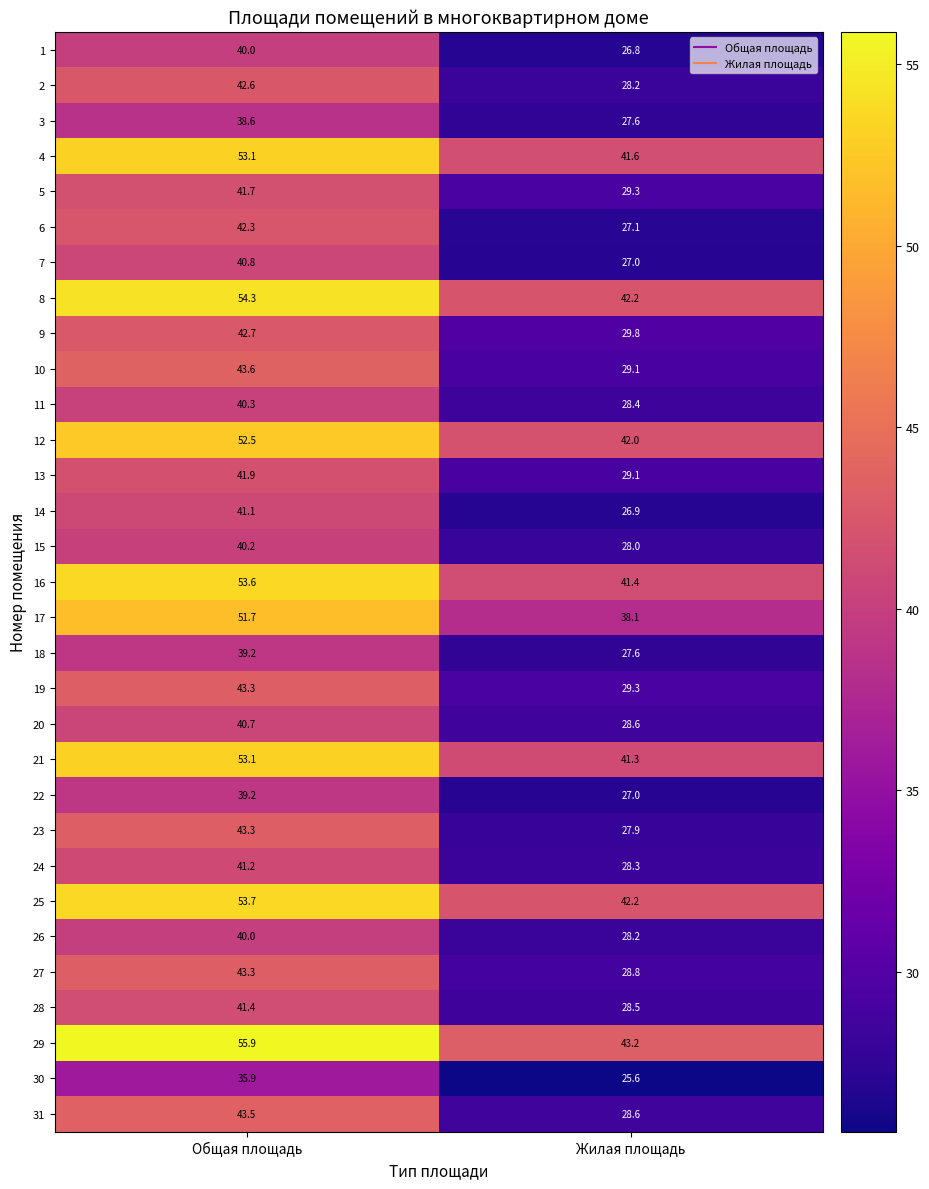

What is the total value across all series at Общая площадь?

1374.7